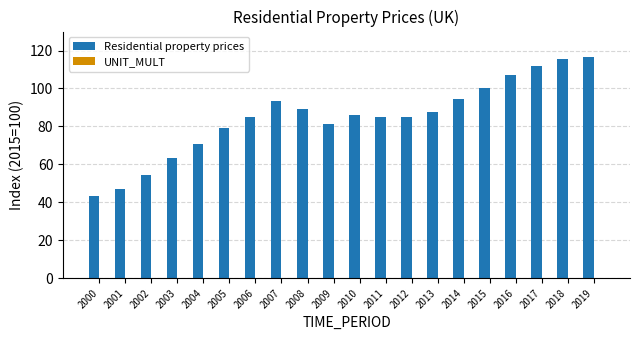

Does the chart contain stacked bars?

No